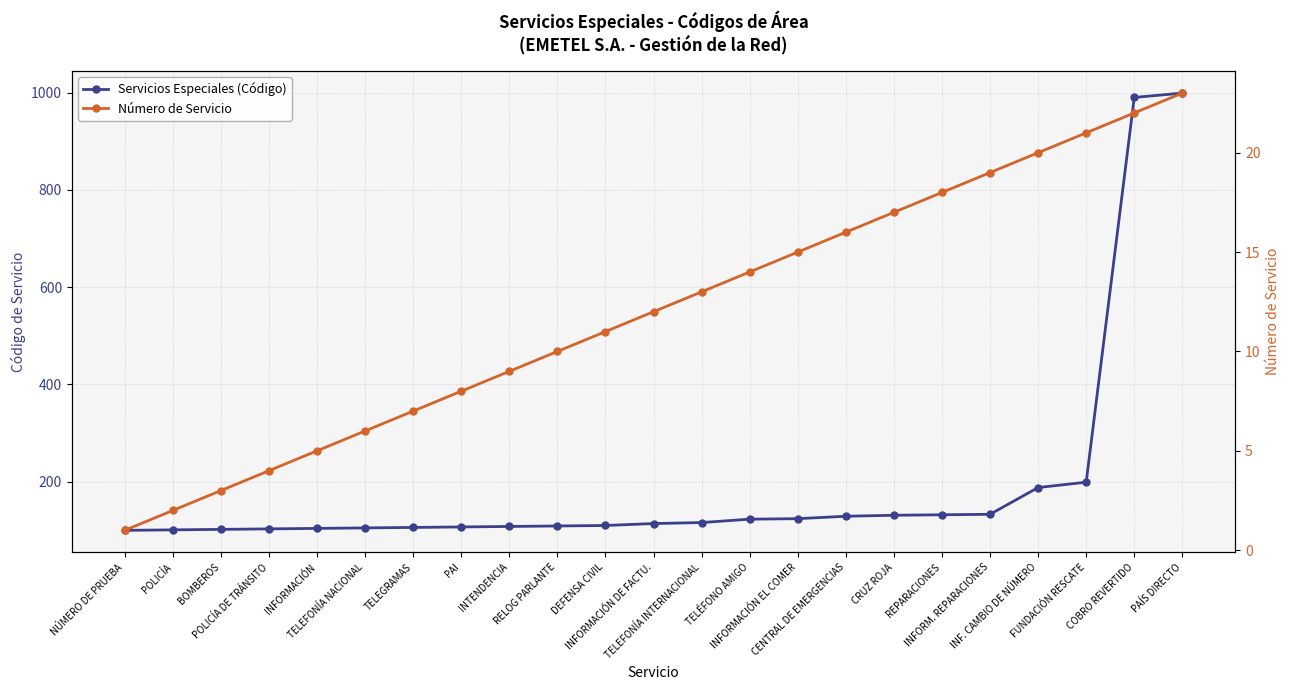

What is the value of the Número de Servicio point at the 9th from the left?

9